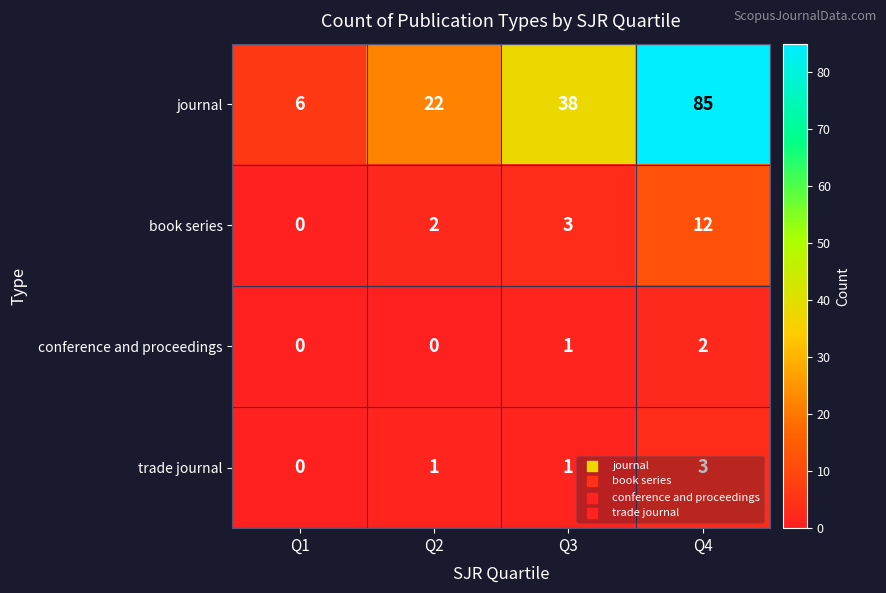

Which category has the highest value in the trade journal series?

Q4